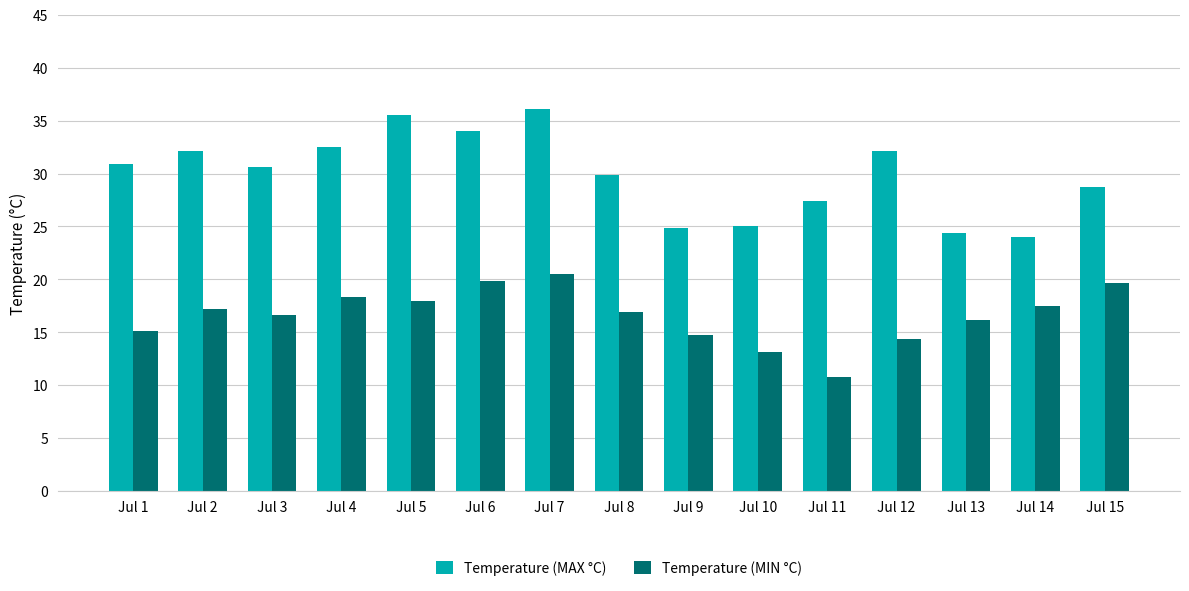

Which series has the largest range (max minus min)?

Temperature (MAX °C)